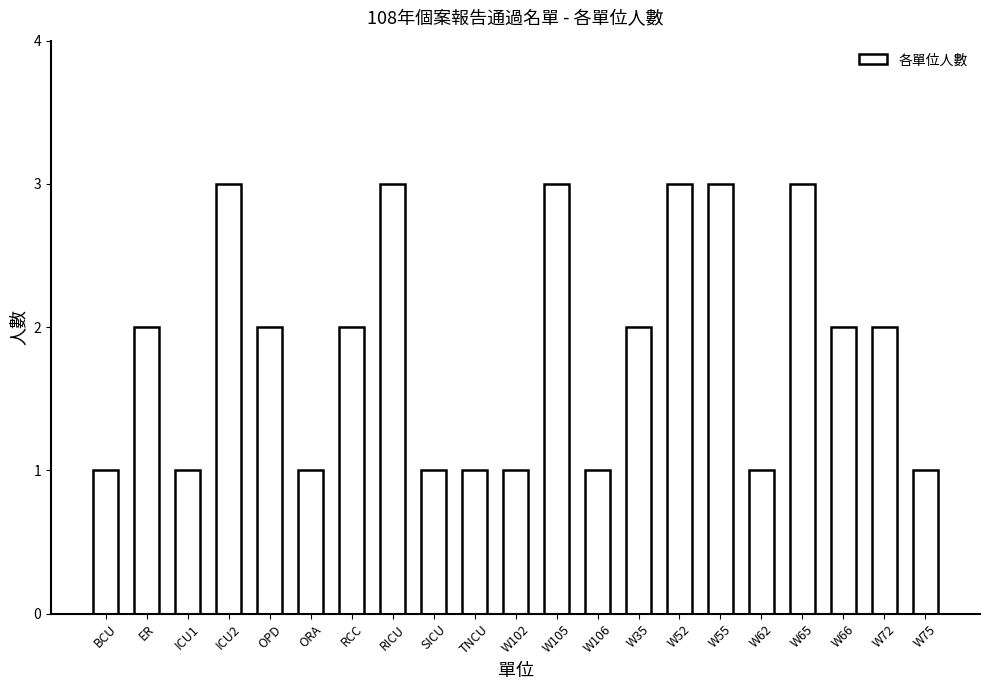

Approximately how many times larger is the value at RCC compared to W75?

2.0